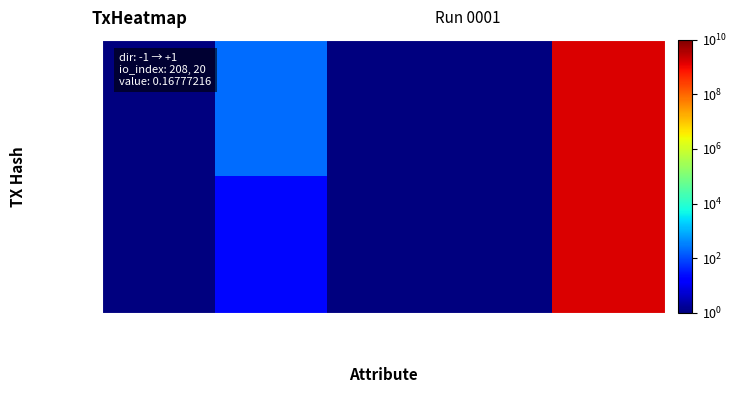

At which category does the chart reach its minimum across all series?

value